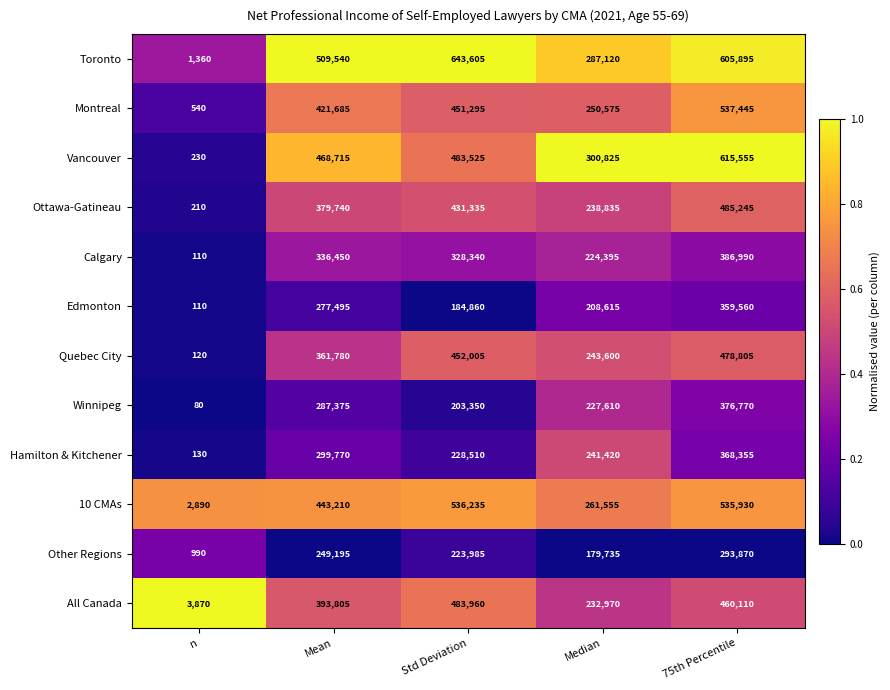

Which label corresponds to the smallest value in the chart?

n